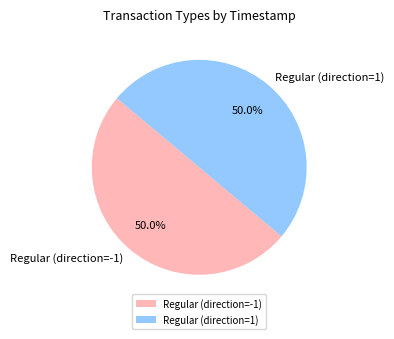

What percentage is NOT represented by Regular (direction=-1)?

50.0%